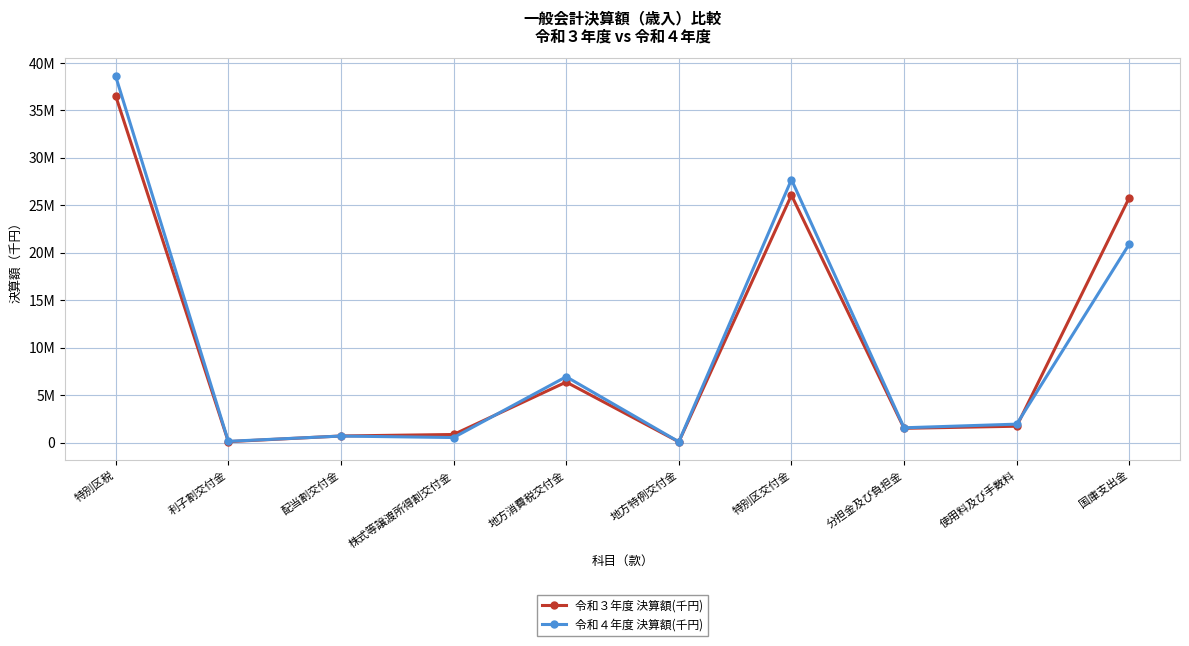

Where is 令和４年度 決算額(千円) nearest to the value 19328209?

国庫支出金